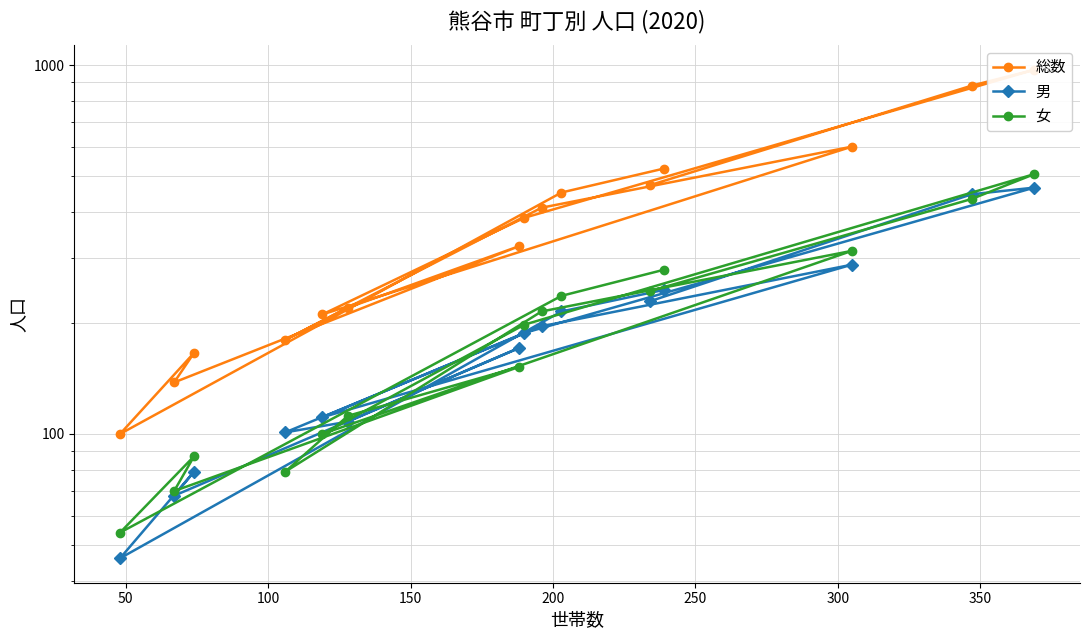

True or false: 総数 and 男 cross at least once.

False